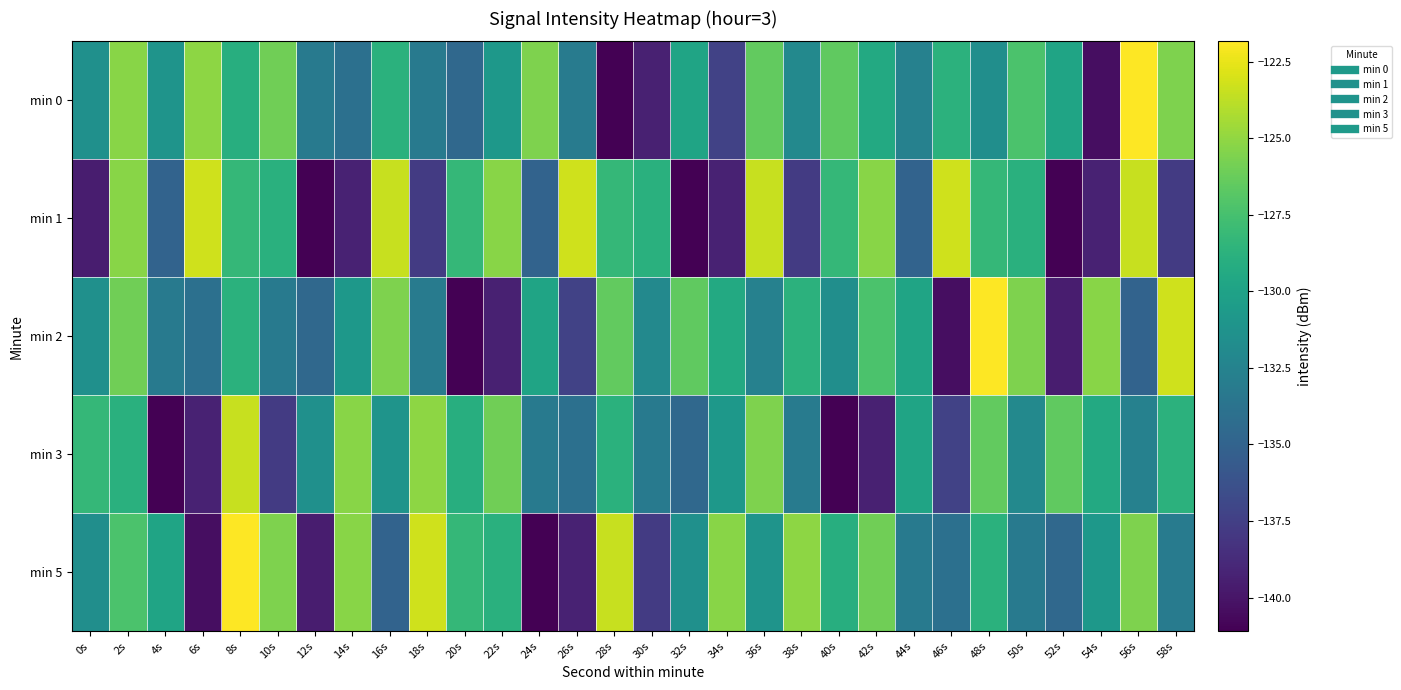

Reading left to right, list all the values displayed in this chart.

min 0: 0s=-131.4	2s=-125.3	4s=-131.1	6s=-125.1	8s=-129.0	10s=-126.0	12s=-133.3	14s=-134.0	16s=-128.8	18s=-133.2	20s=-134.6	22s=-130.8	24s=-125.5	26s=-133.1	28s=-141.1	30s=-139.3	32s=-129.9	34s=-137.3	36s=-126.4	38s=-132.1	40s=-126.6	42s=-129.4	44s=-132.6	46s=-128.7	48s=-131.6	50s=-127.3	52s=-129.9	54s=-140.4	56s=-121.8	58s=-125.6
min 1: 0s=-139.5	2s=-125.3	4s=-135.0	6s=-123.2	8s=-128.3	10s=-128.9	12s=-141.1	14s=-139.3	16s=-123.5	18s=-137.8	20s=-128.3	22s=-125.3	24s=-135.0	26s=-123.2	28s=-128.3	30s=-128.9	32s=-141.1	34s=-139.3	36s=-123.5	38s=-137.8	40s=-128.3	42s=-125.3	44s=-135.0	46s=-123.2	48s=-128.3	50s=-128.9	52s=-141.1	54s=-139.3	56s=-123.5	58s=-137.8
min 2: 0s=-131.4	2s=-126.0	4s=-133.3	6s=-134.0	8s=-128.8	10s=-133.2	12s=-134.6	14s=-130.8	16s=-125.5	18s=-133.1	20s=-141.1	22s=-139.3	24s=-129.9	26s=-137.3	28s=-126.4	30s=-132.1	32s=-126.6	34s=-129.4	36s=-132.6	38s=-128.7	40s=-131.6	42s=-127.3	44s=-129.9	46s=-140.4	48s=-121.8	50s=-125.6	52s=-139.5	54s=-125.3	56s=-135.0	58s=-123.2
min 3: 0s=-128.3	2s=-128.9	4s=-141.1	6s=-139.3	8s=-123.5	10s=-137.8	12s=-131.4	14s=-125.3	16s=-131.1	18s=-125.1	20s=-129.0	22s=-126.0	24s=-133.3	26s=-134.0	28s=-128.8	30s=-133.2	32s=-134.6	34s=-130.8	36s=-125.5	38s=-133.1	40s=-141.1	42s=-139.3	44s=-129.9	46s=-137.3	48s=-126.4	50s=-132.1	52s=-126.6	54s=-129.4	56s=-132.6	58s=-128.7
min 5: 0s=-131.6	2s=-127.3	4s=-129.9	6s=-140.4	8s=-121.8	10s=-125.6	12s=-139.5	14s=-125.3	16s=-135.0	18s=-123.2	20s=-128.3	22s=-128.9	24s=-141.1	26s=-139.3	28s=-123.5	30s=-137.8	32s=-131.4	34s=-125.3	36s=-131.1	38s=-125.1	40s=-129.0	42s=-126.0	44s=-133.3	46s=-134.0	48s=-128.8	50s=-133.2	52s=-134.6	54s=-130.8	56s=-125.5	58s=-133.1